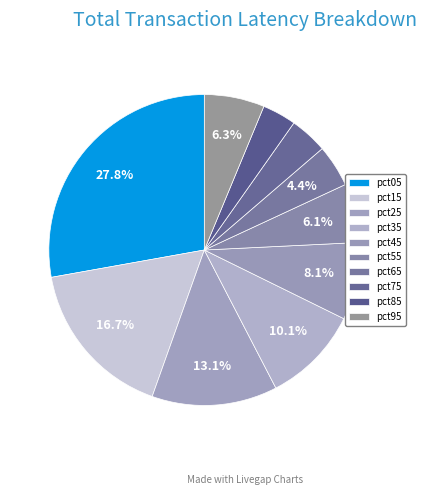

How many slices are in this pie chart?

10